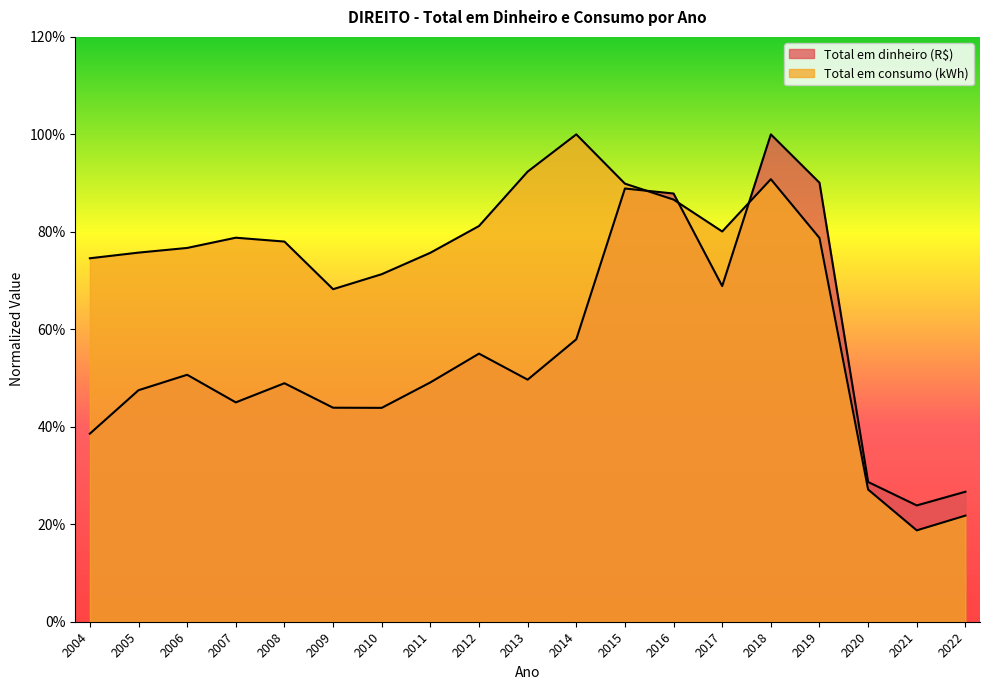

The value of Total em consumo (kWh) at 2017 is 0.8. True or false?

True